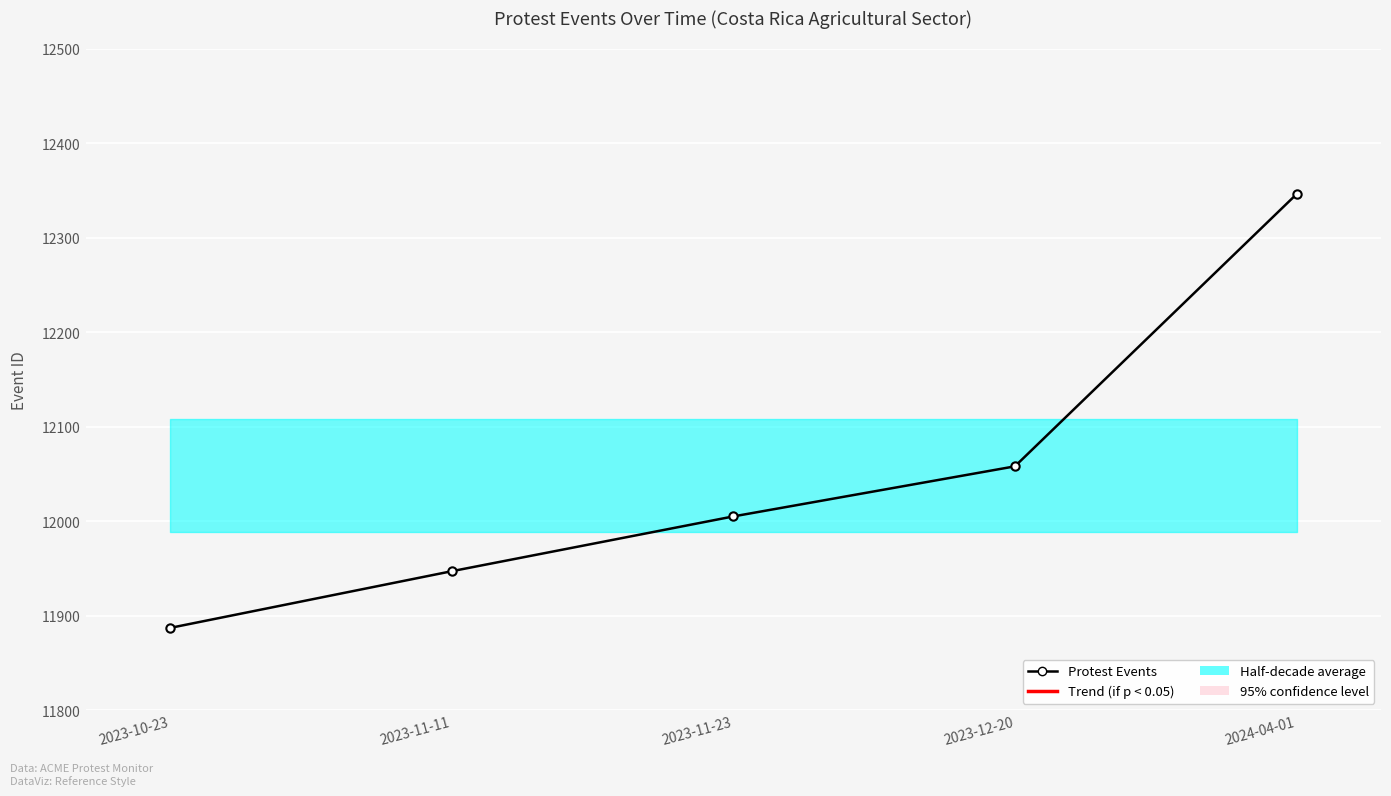

Count the number of values greater than 12005.

2